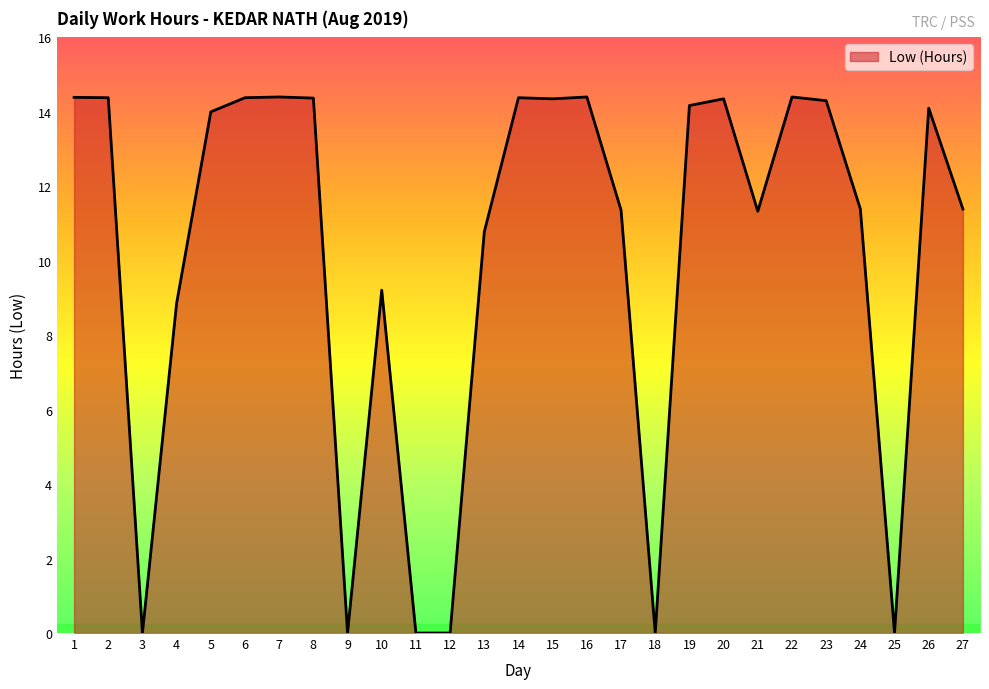

What is the difference between the maximum and minimum values?

14.4